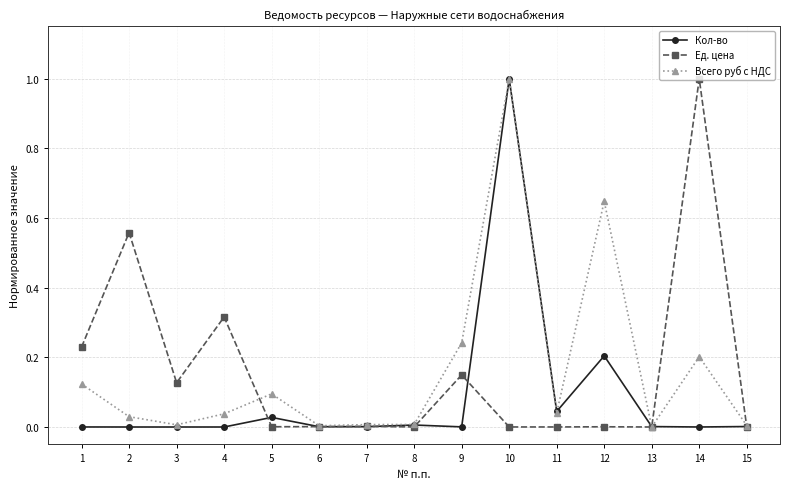

At which category is the sum across all series the highest?

10